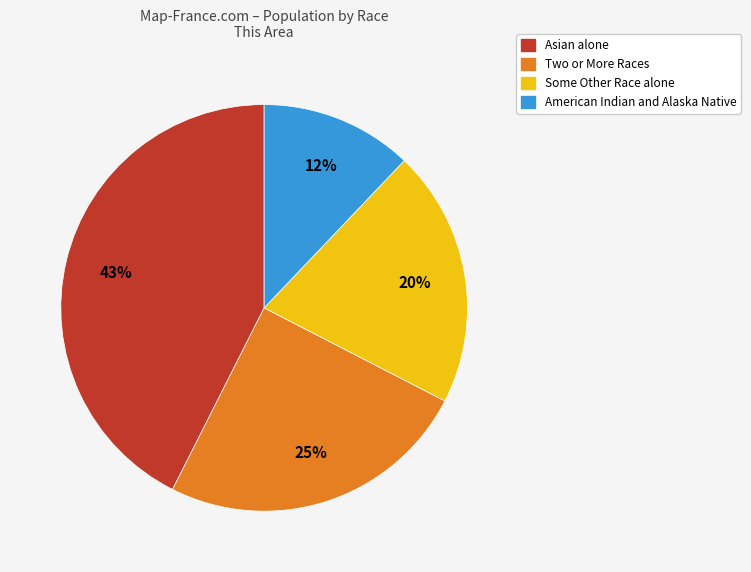

Does any single category account for the majority?

No